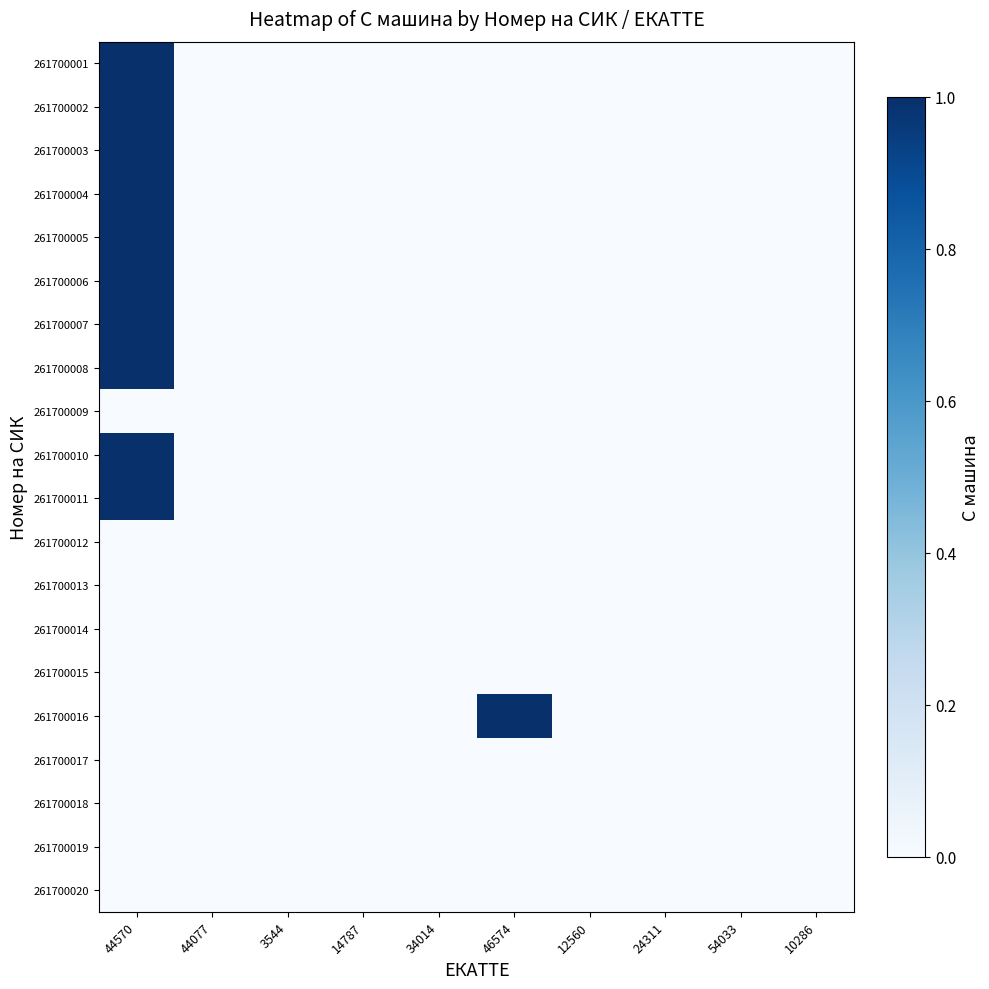

At how many categories does at least one series exceed 0?

2